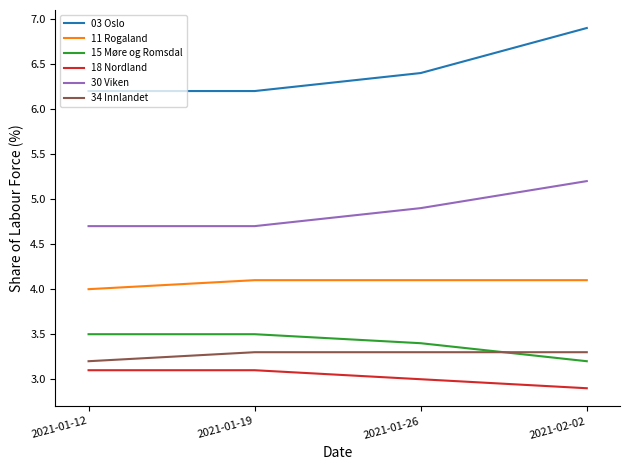

Reading left to right, extract all data points from this chart.

03 Oslo: 6.2	6.2	6.4	6.9
11 Rogaland: 4.0	4.1	4.1	4.1
15 Møre og Romsdal: 3.5	3.5	3.4	3.2
18 Nordland: 3.1	3.1	3.0	2.9
30 Viken: 4.7	4.7	4.9	5.2
34 Innlandet: 3.2	3.3	3.3	3.3